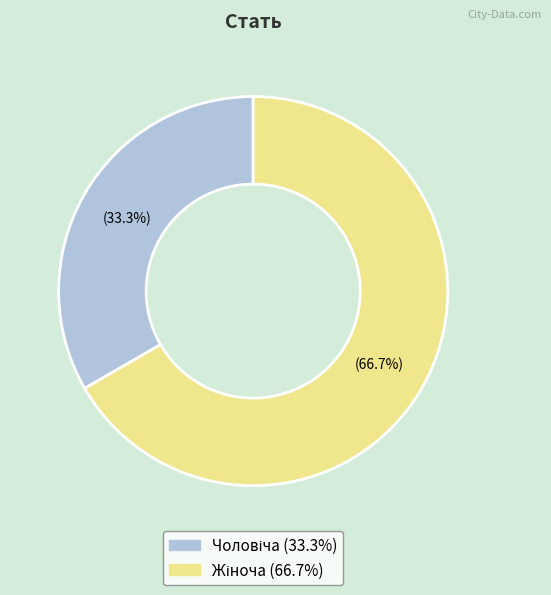

Is there any slice that represents more than half of the pie?

Yes